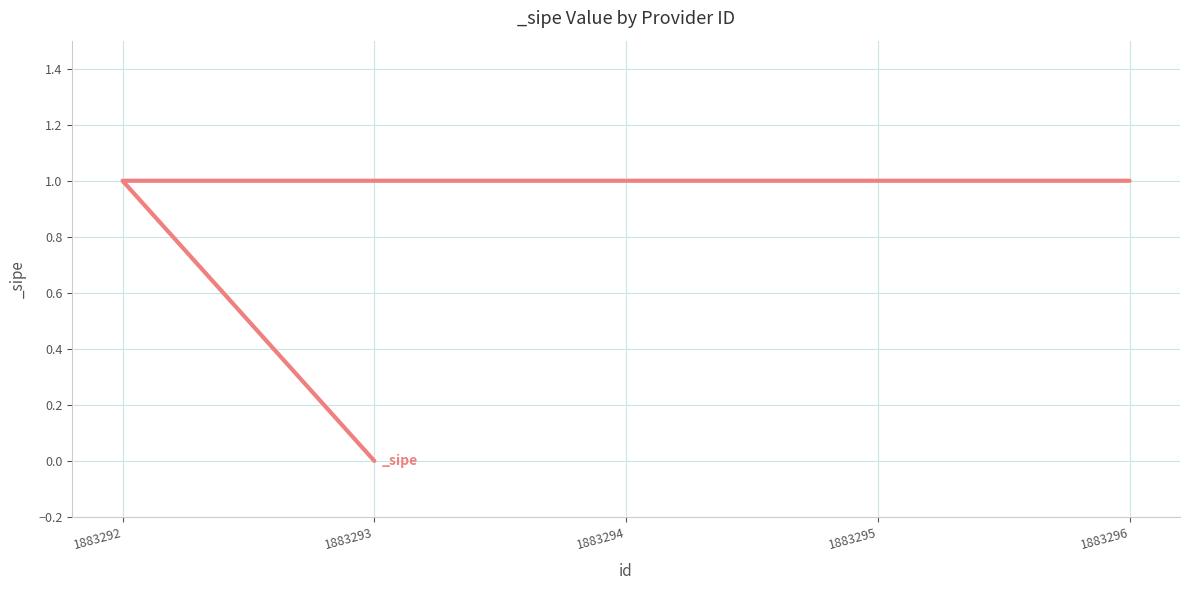

What is the sum of all values?

4